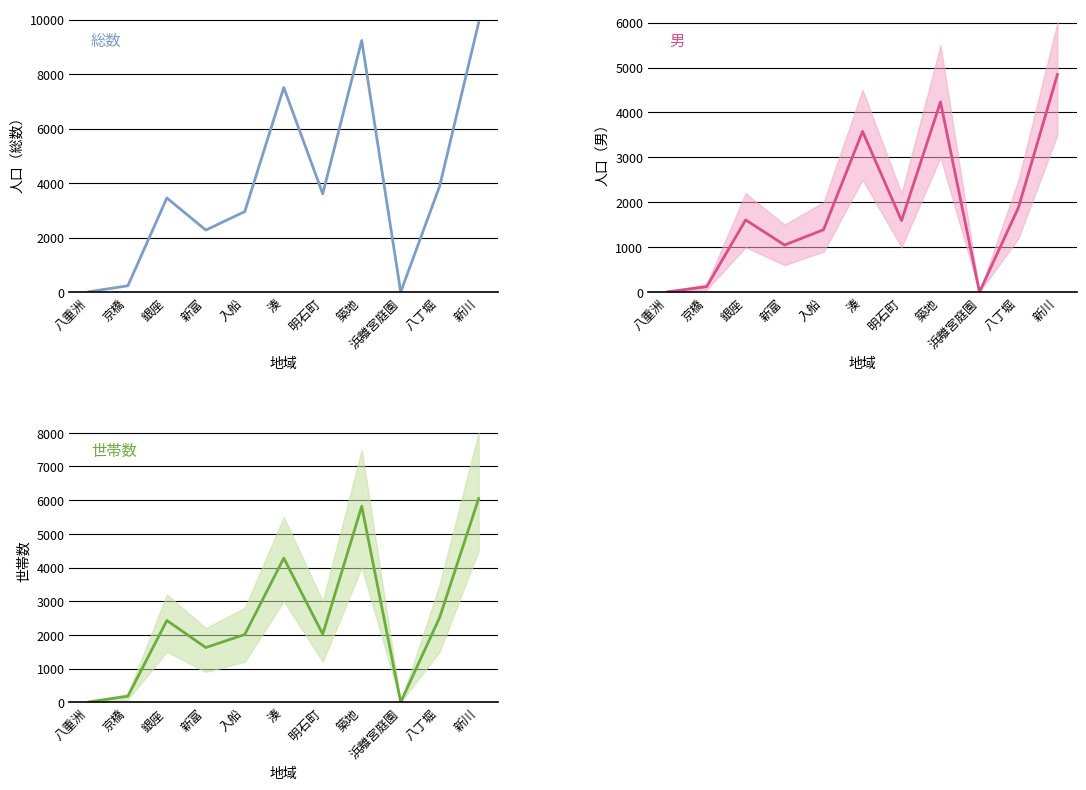

Rank the series by their maximum value, from lowest to highest.

男, 世帯数, 総数